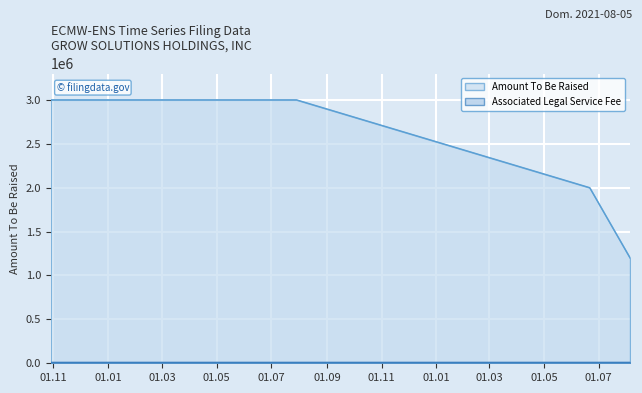

Does the chart display data point markers on the line(s)?

No